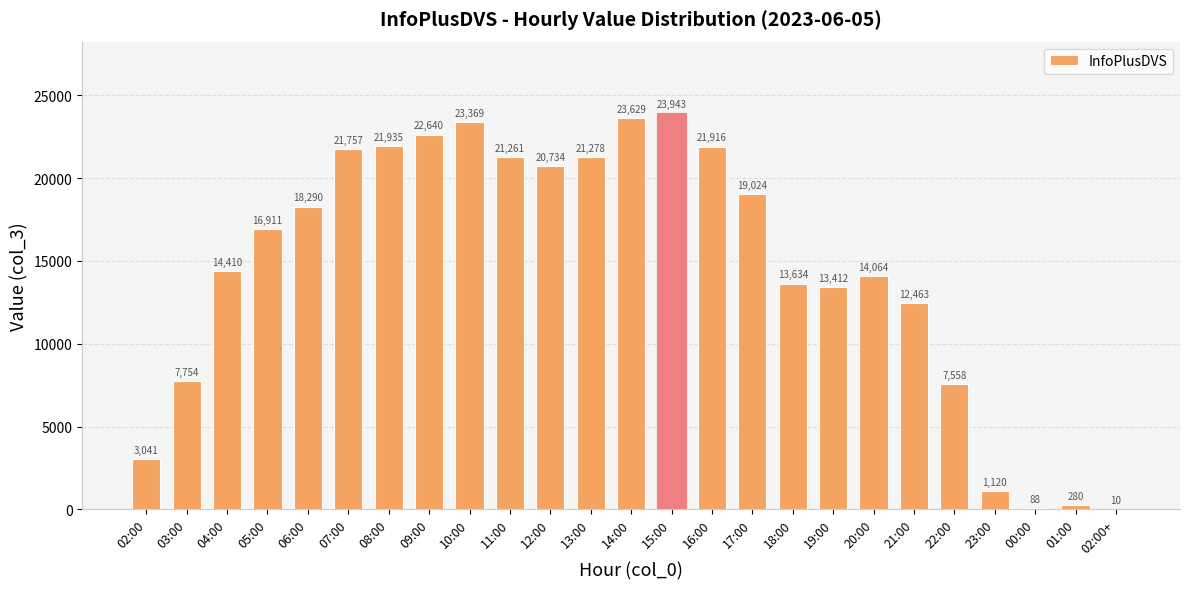

The chart shows a value of 20719 at 04:00. True or false?

False